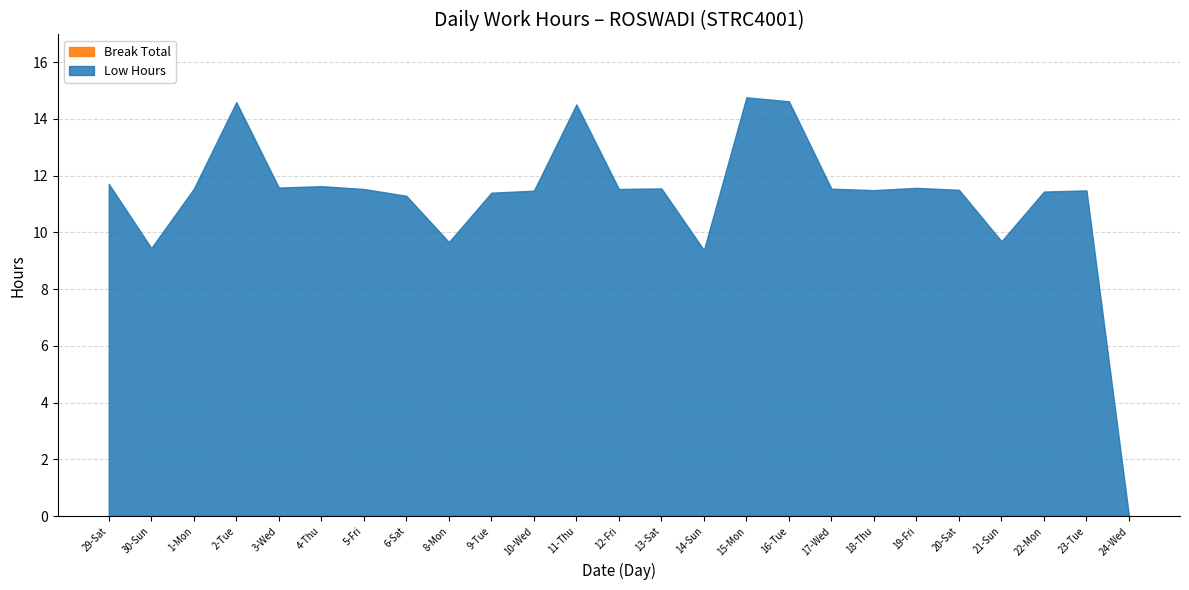

What is the label of the 10th point from the right?

15-Mon